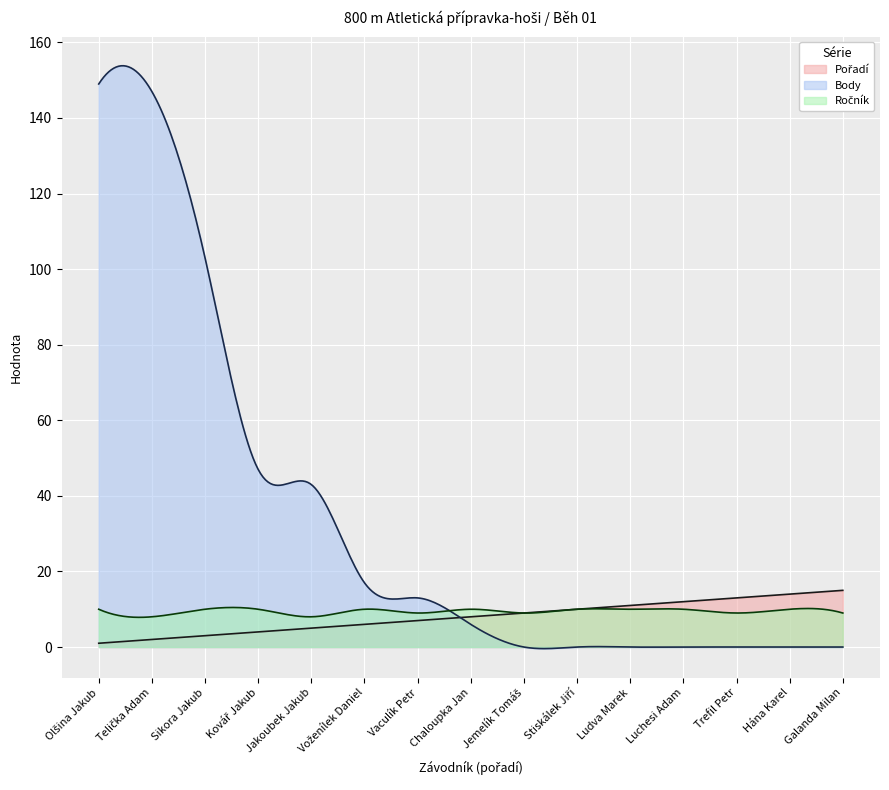

What is the total value across all series at Jemelík Tomáš?

18